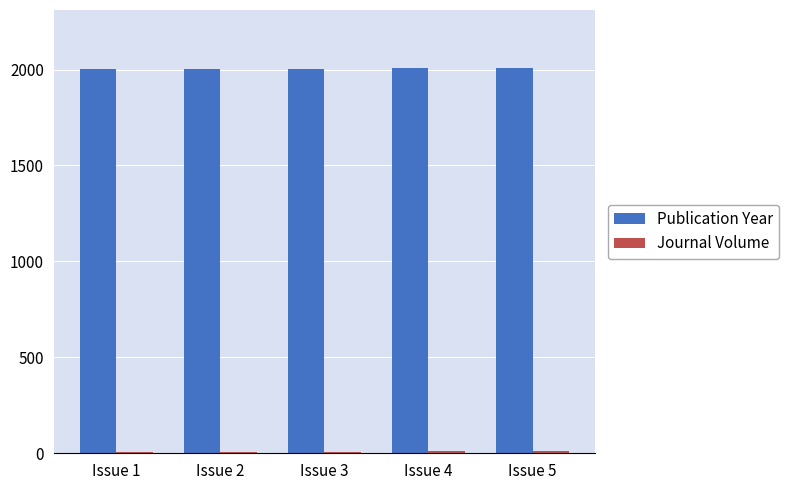

The value of Publication Year at Issue 3 is 3388. True or false?

False